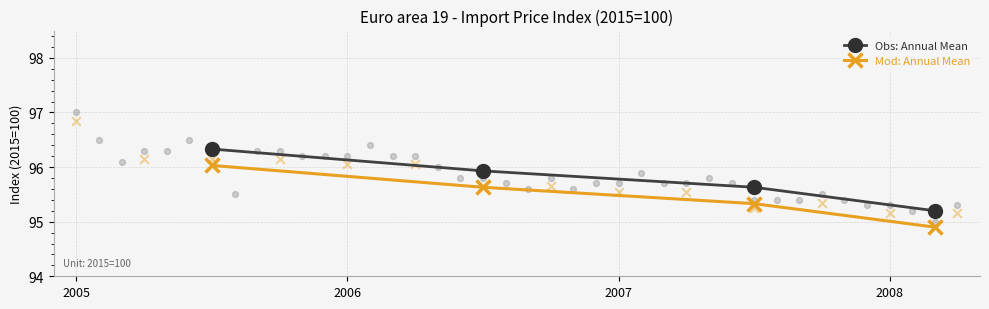

Which series contains the lowest Y value?

Mod: Annual Mean